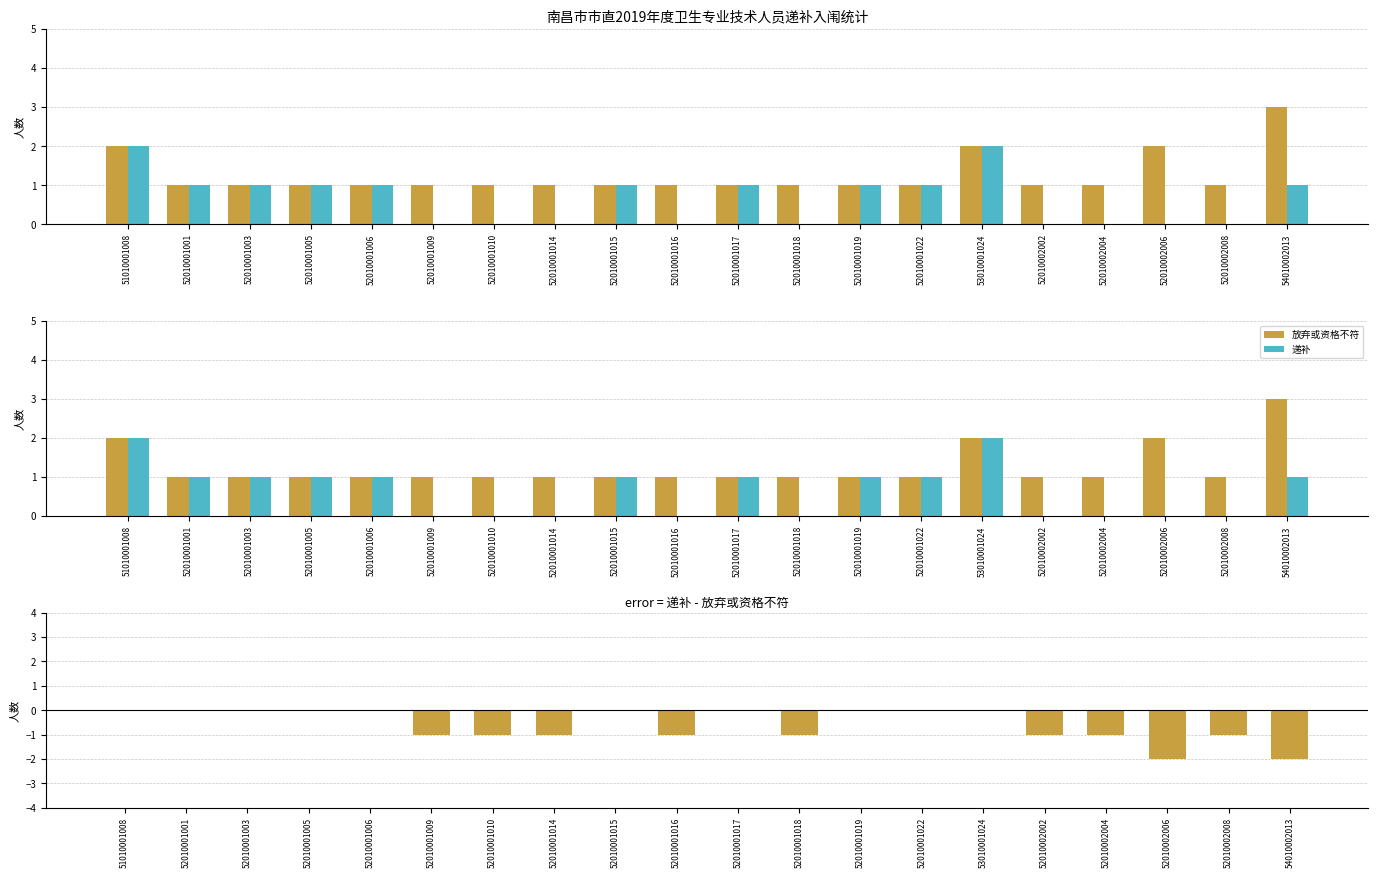

Count the 递补 values in the range 0 to 1.

18